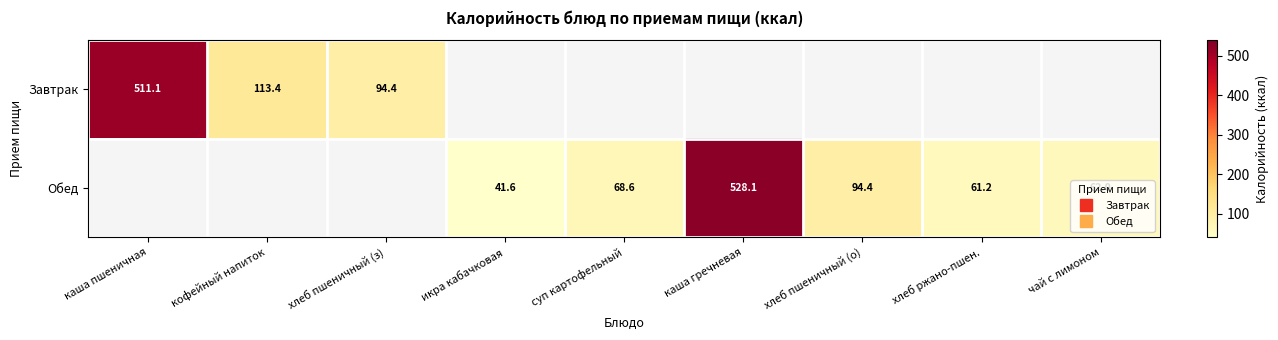

At хлеб пшеничный (з), list the series in order from smallest to largest.

Завтрак, Обед